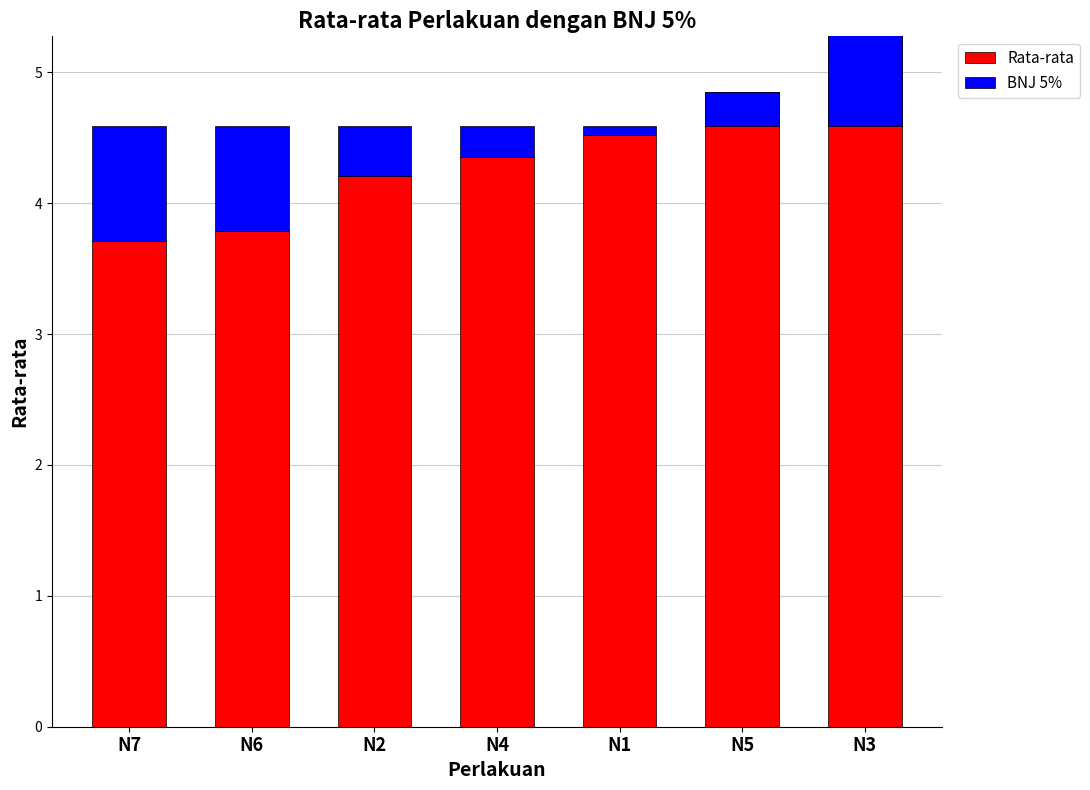

Count the Rata-rata values in the range 3 to 4.

2